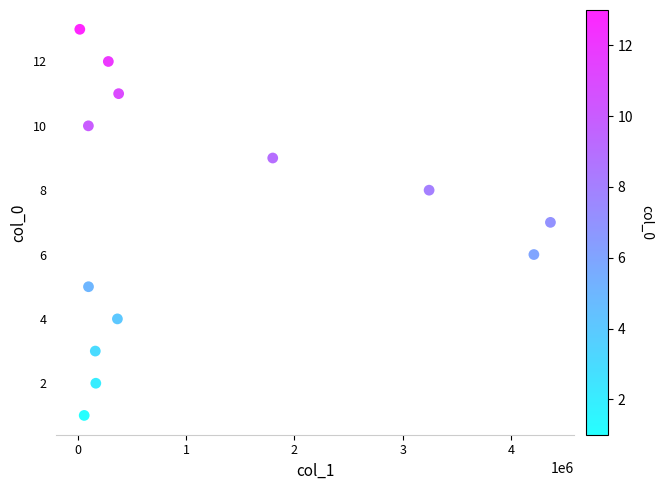

What is the range of Y values (max minus min)?

12